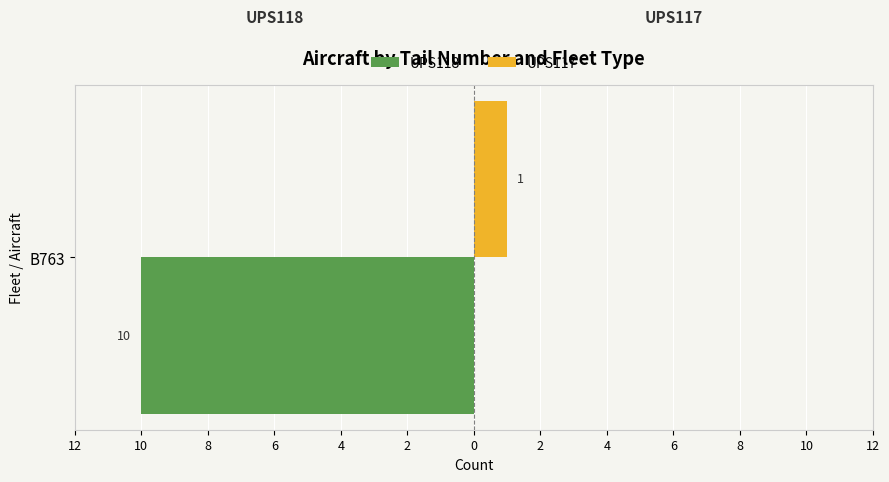

List the series in order of their peak value, highest first.

UPS118, UPS117